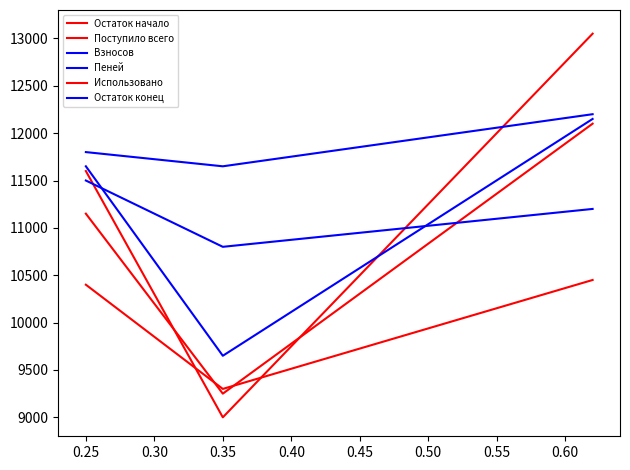

What is the value of the Пеней point at the 2nd from the left?

10800